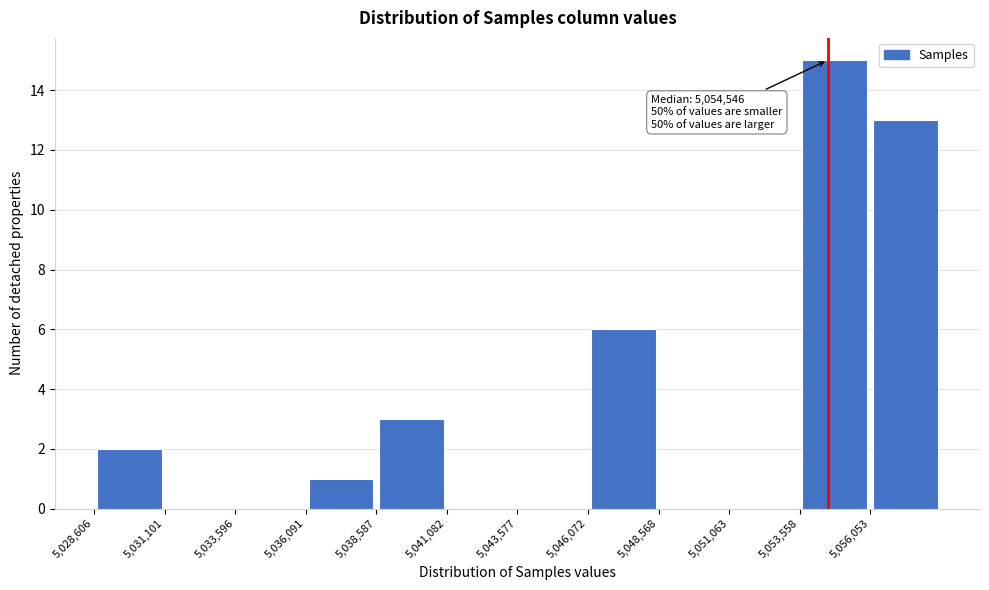

Over which range of the x-axis is the bar tallest?

5053500 to 5056000